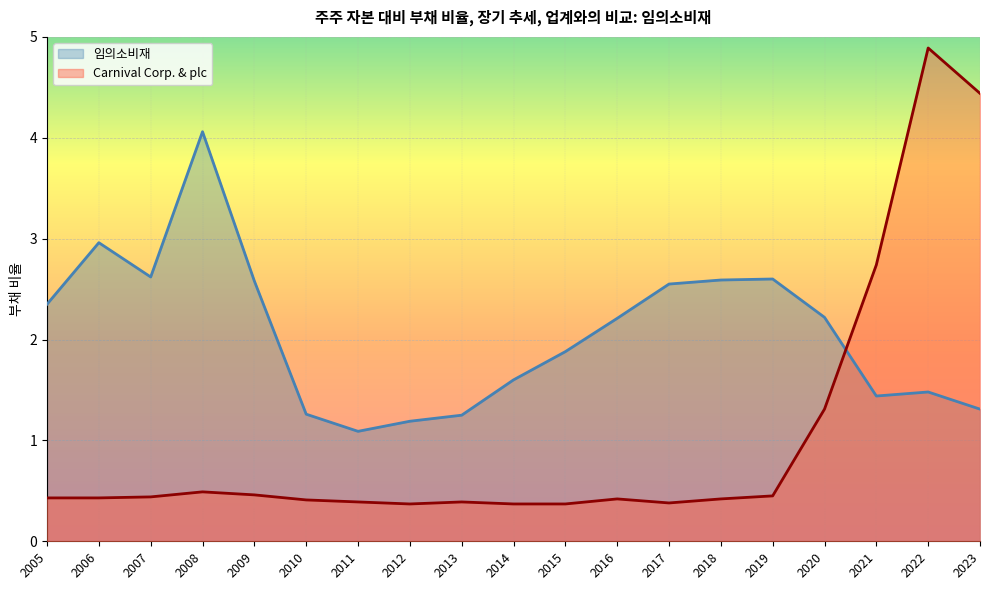

What is the value of the Carnival Corp. & plc point at the 11th from the left?

0.4